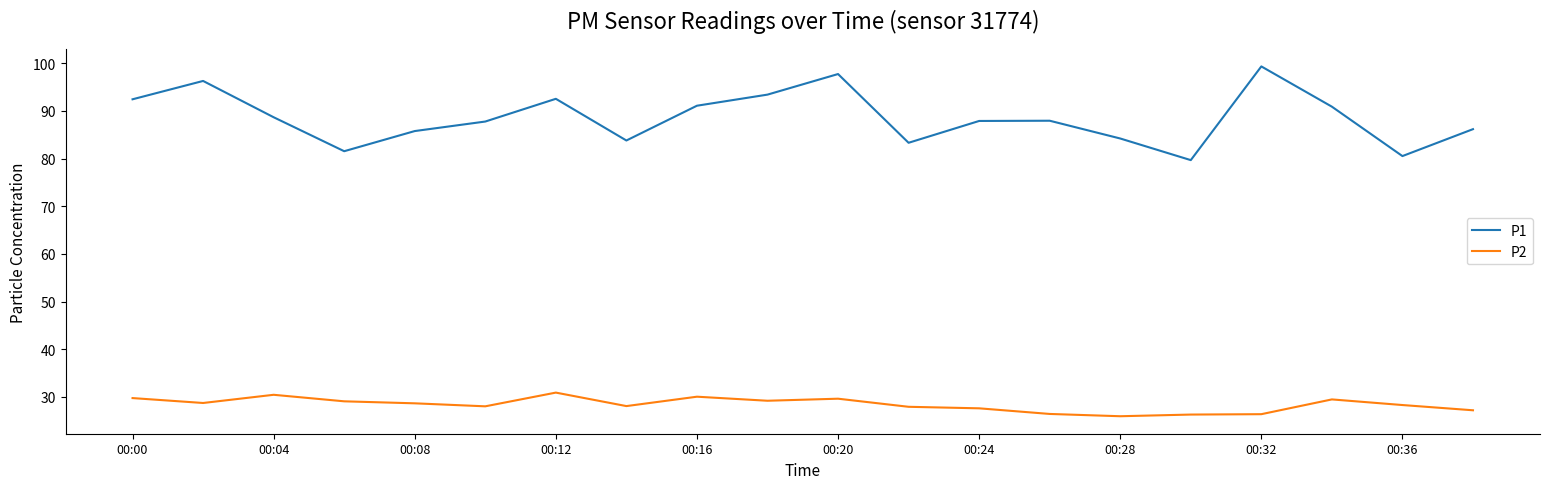

What is the minimum value shown in the chart?

25.9